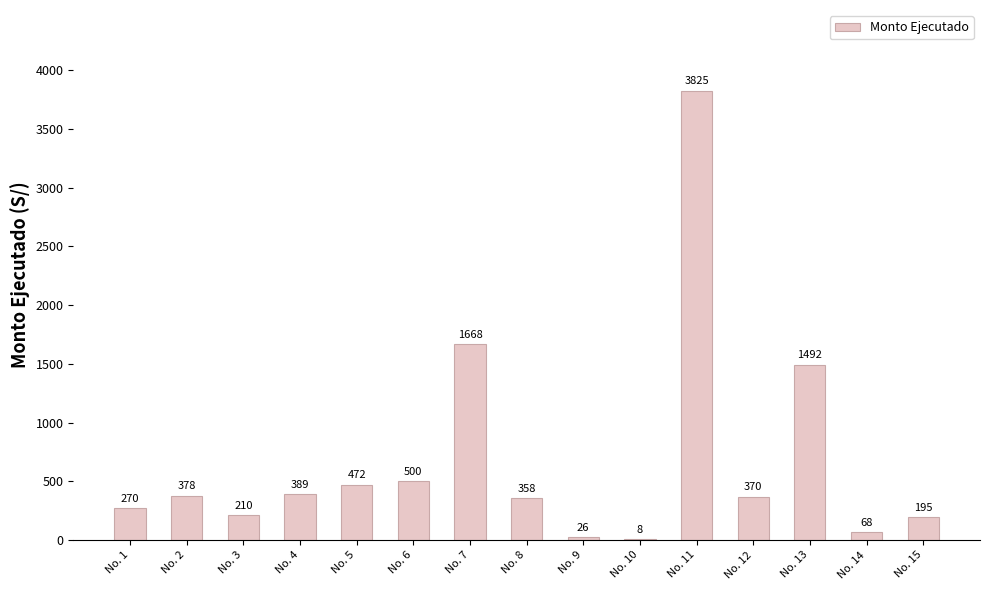

What is the maximum value shown in the chart?

3824.6